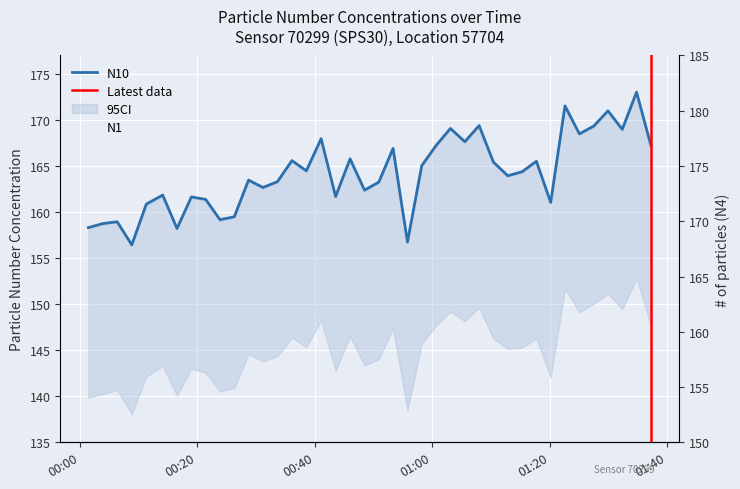

True or false: N25 and N4 cross at least once.

False